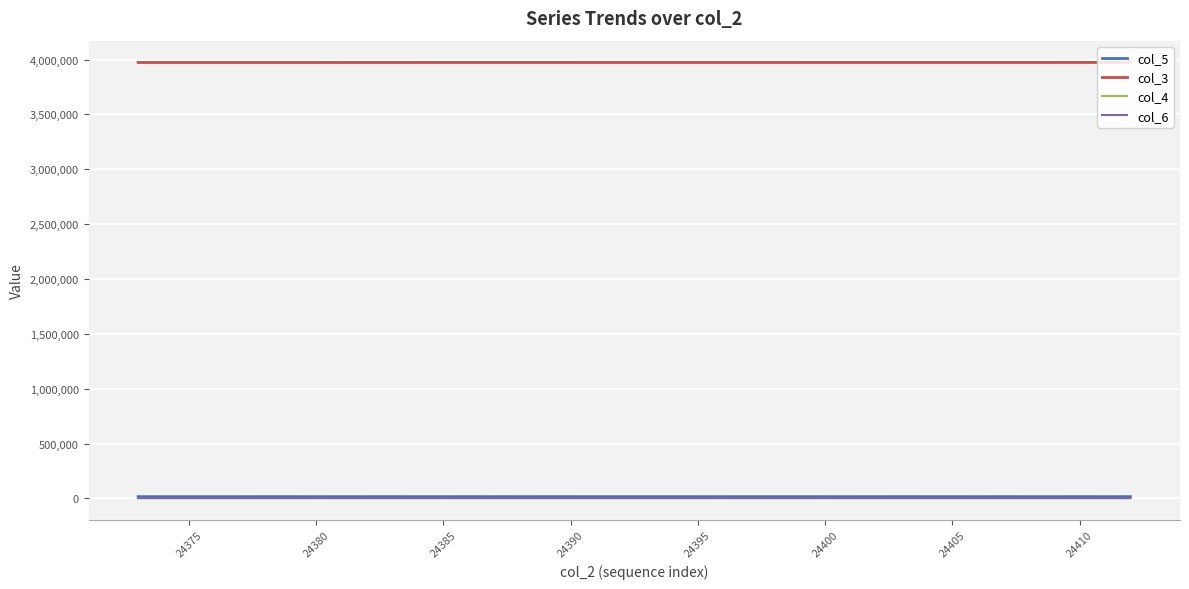

True or false: col_3 and col_5 cross at least once.

False